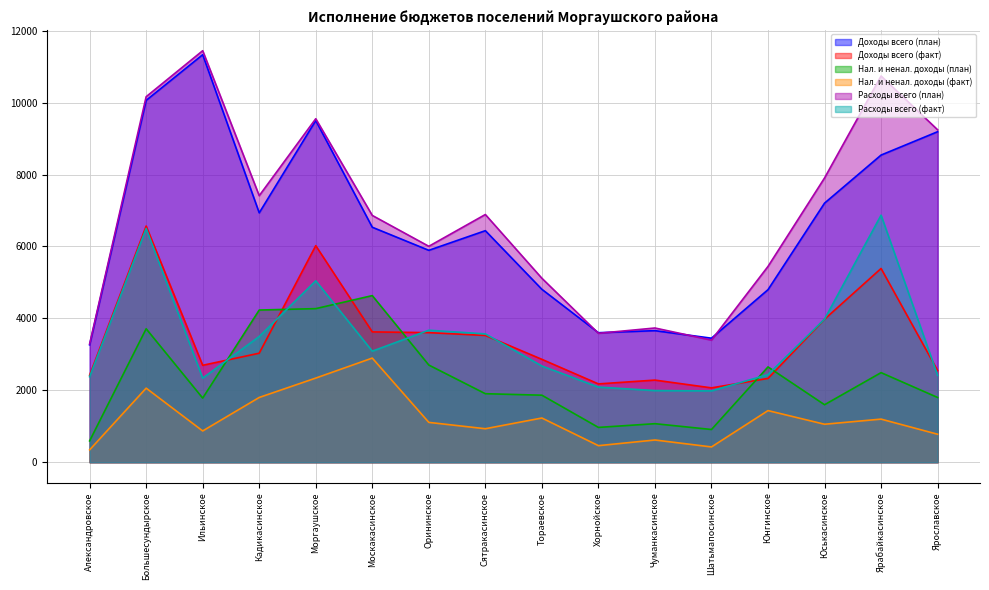

True or false: Доходы всего (факт) and Расходы всего (план) cross at least once.

False